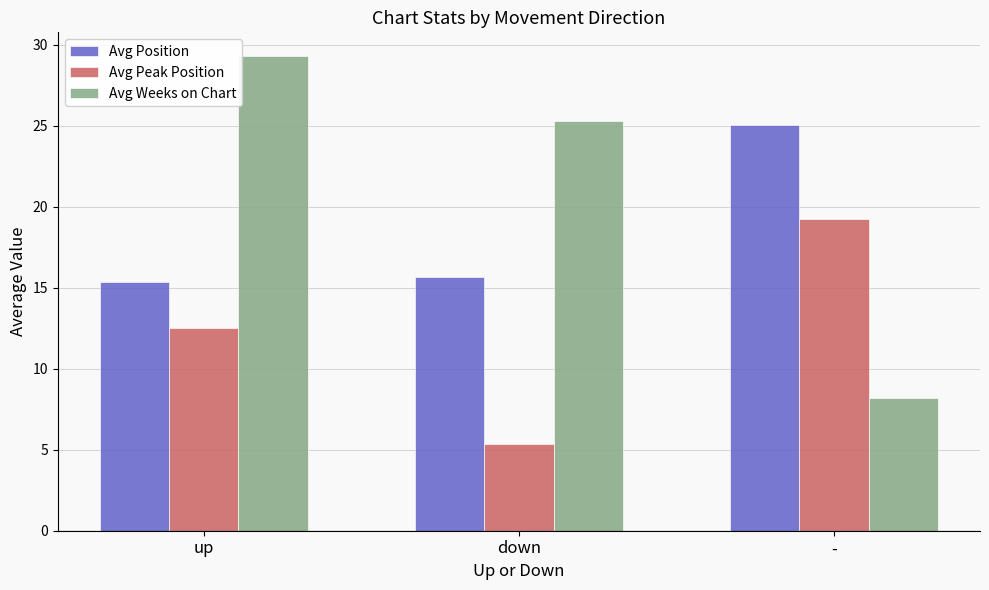

Reading right to left, transcribe all the data shown in this chart.

Avg Position: -=25.1	down=15.7	up=15.4
Avg Peak Position: -=19.2	down=5.3	up=12.5
Avg Weeks on Chart: -=8.2	down=25.3	up=29.3